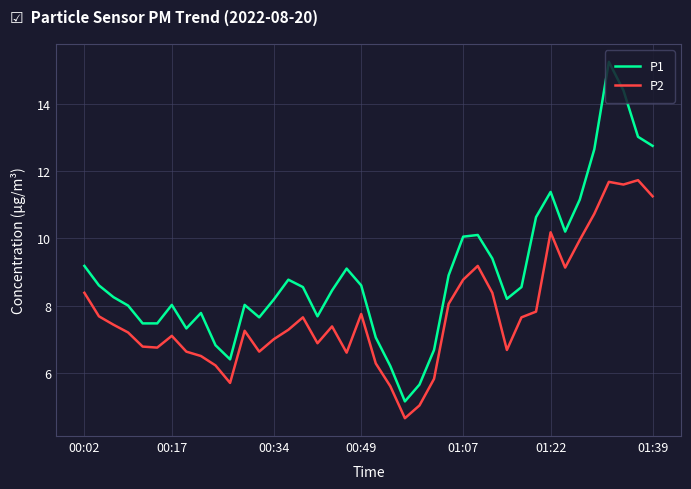

Which series has the largest total across all categories?

P1